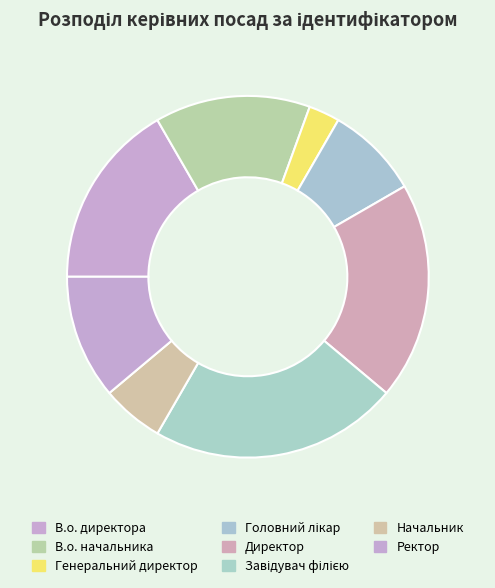

What percentage is NOT represented by Ректор?

88.9%